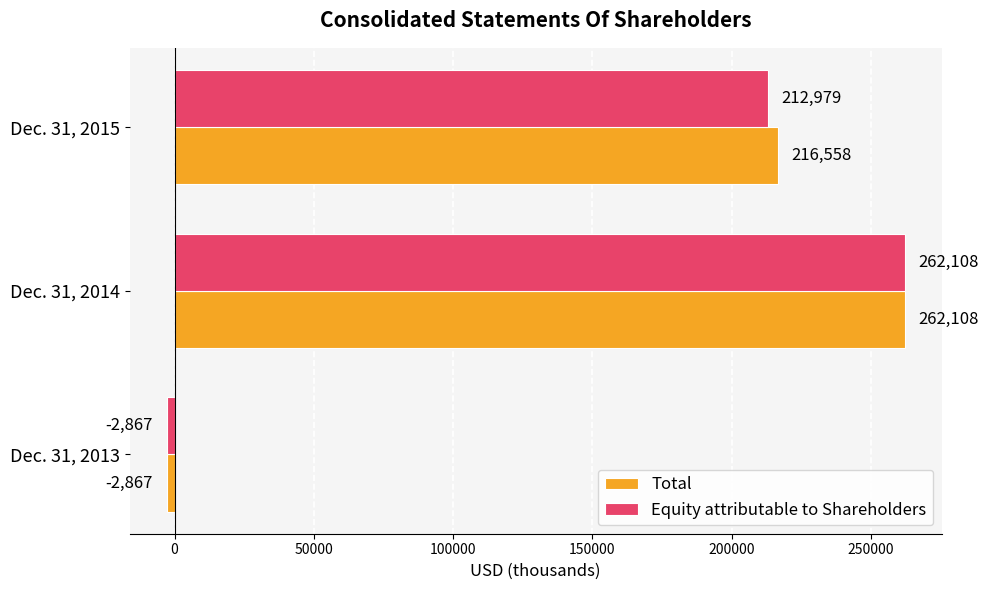

What is the difference between the maximum and minimum values in the Total series?

264975